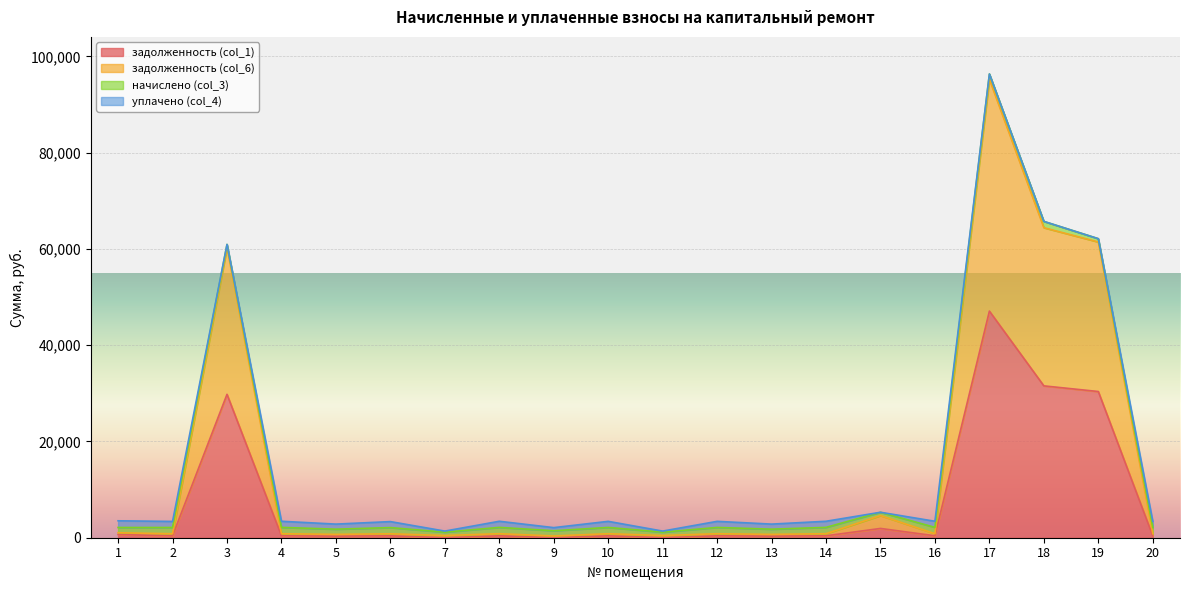

How many interior local valleys does the задолженность (col_6) series have?

7